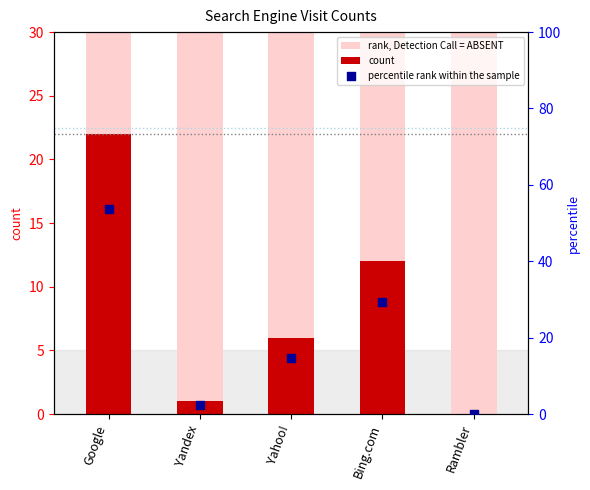

Which series has the largest total across all categories?

rank, Detection Call = ABSENT